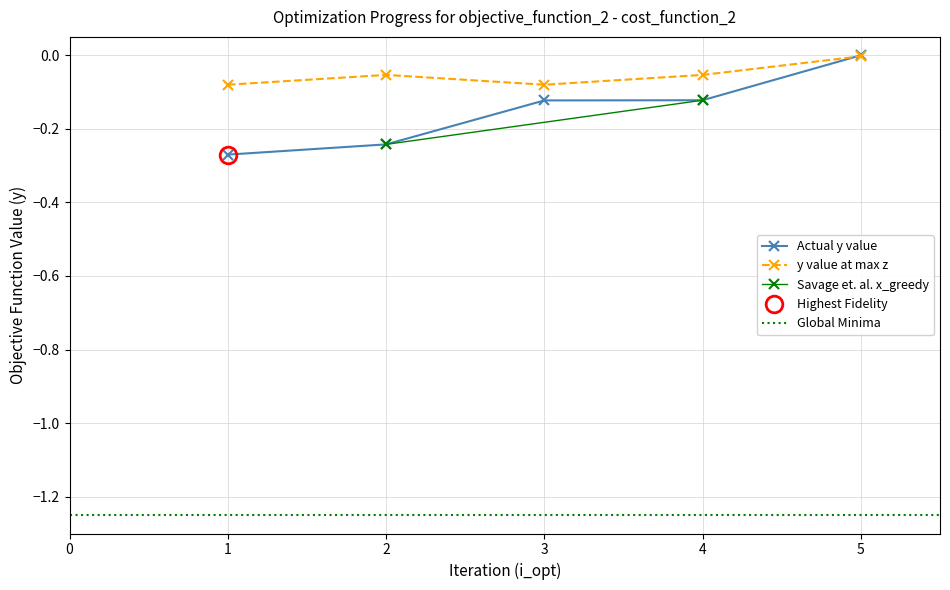

True or false: y value at max z has more than 1 points higher than both neighbors.

False